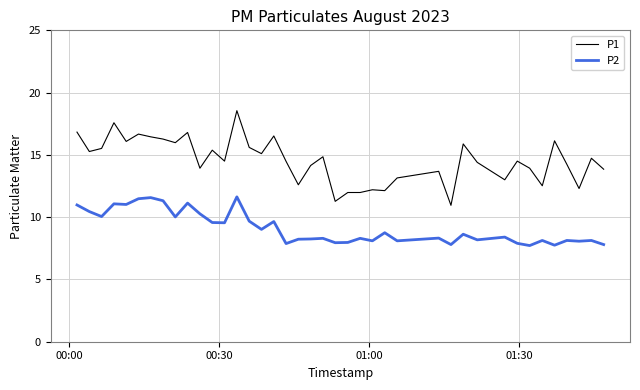

Which series has the widest spread of values?

P1